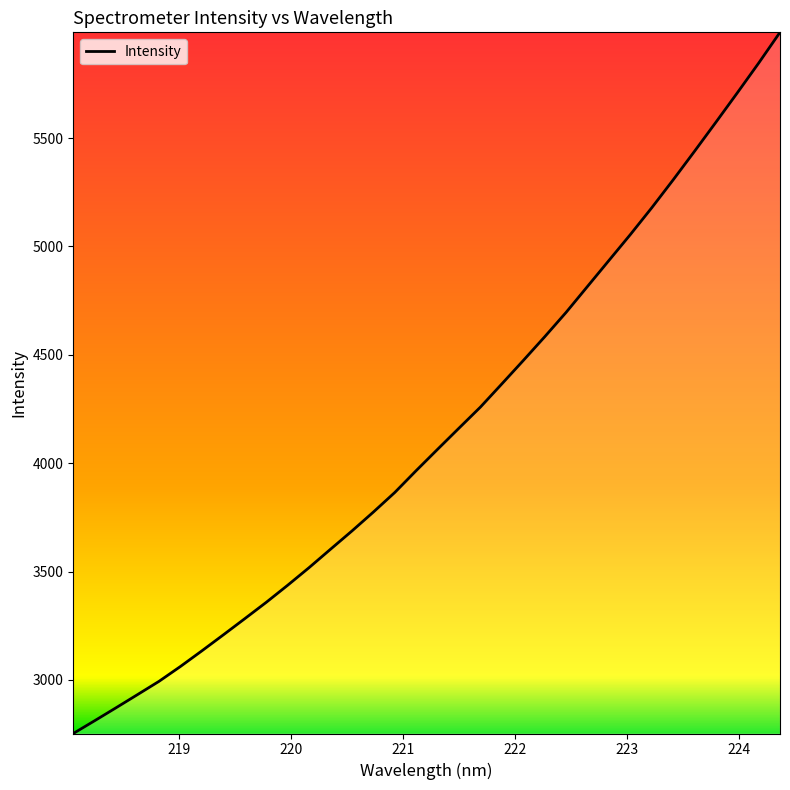

What is the difference between the maximum and minimum values?

3235.9